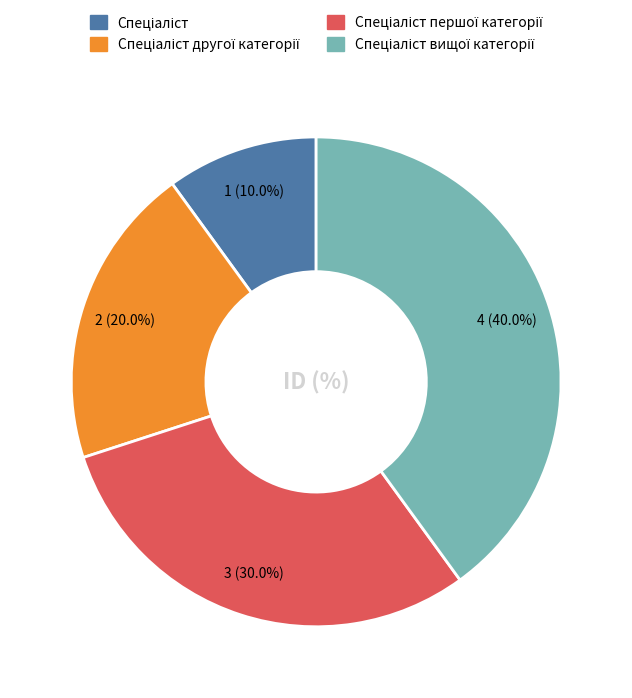

Is there a majority slice in this chart?

No